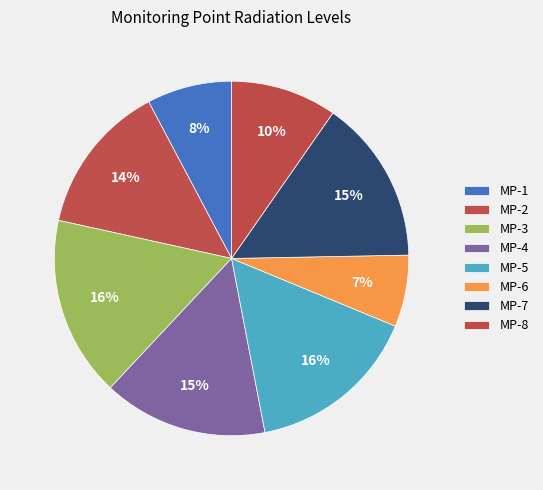

Is it true that MP-6 is 7% of the pie?

True